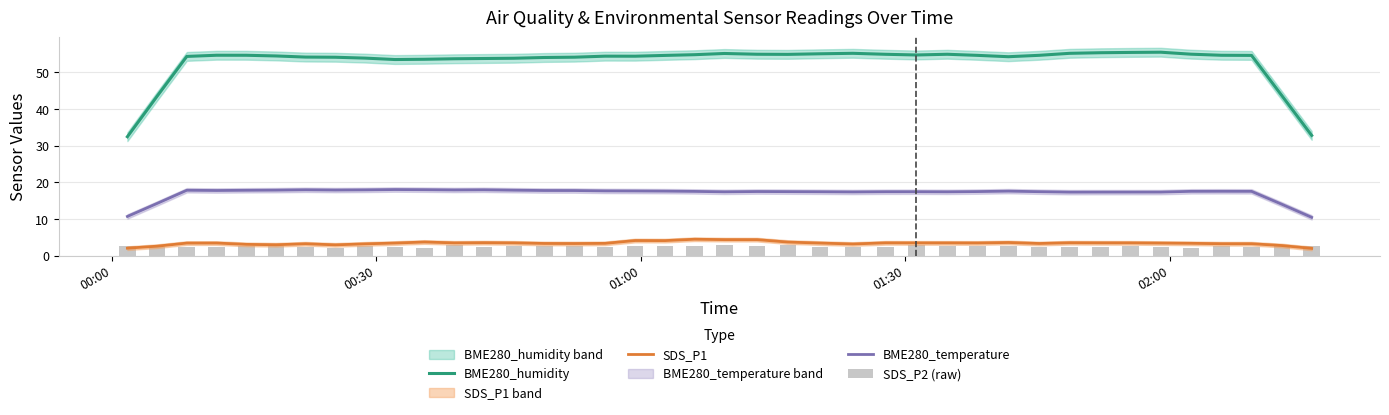

Which series has the largest total across all categories?

BME280_humidity